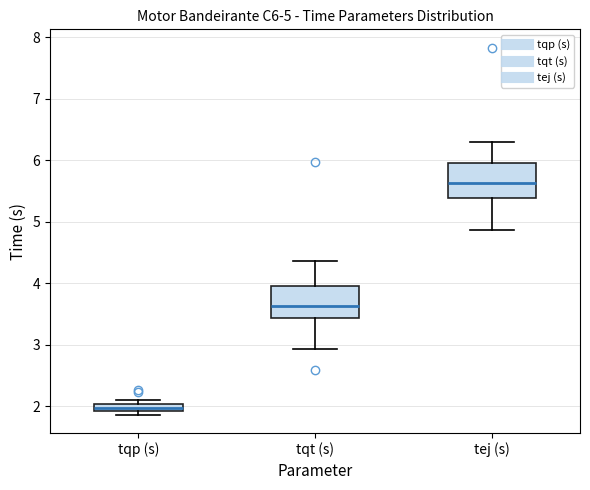

Which box has the highest median line?

tej (s)